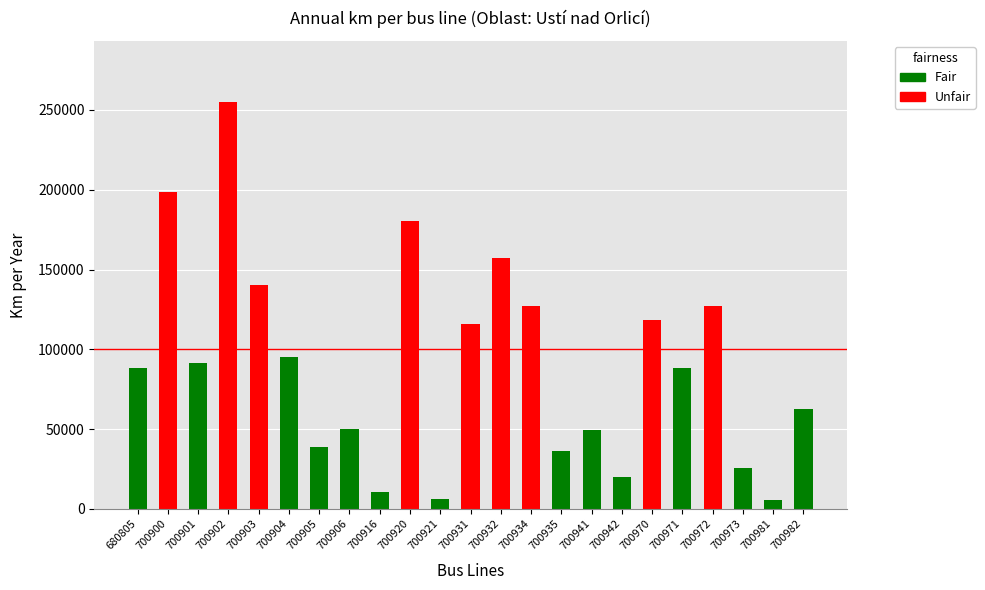

How many categories are shown in the chart?

23